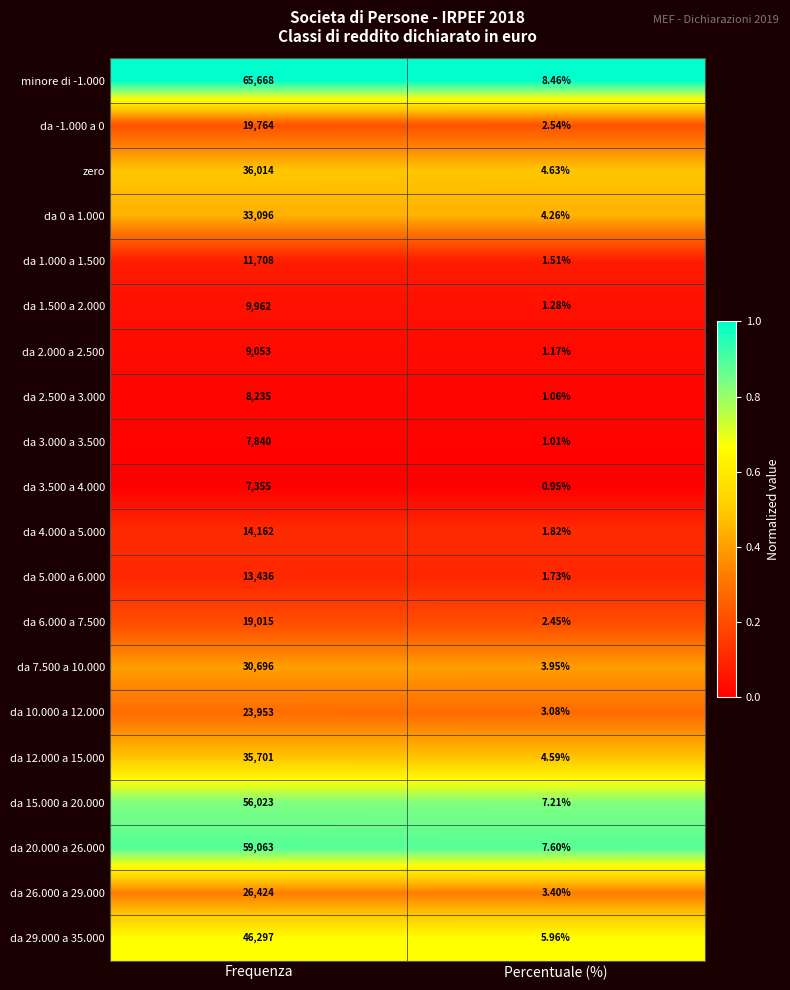

What is the total value across all series at Frequenza?

533465.0